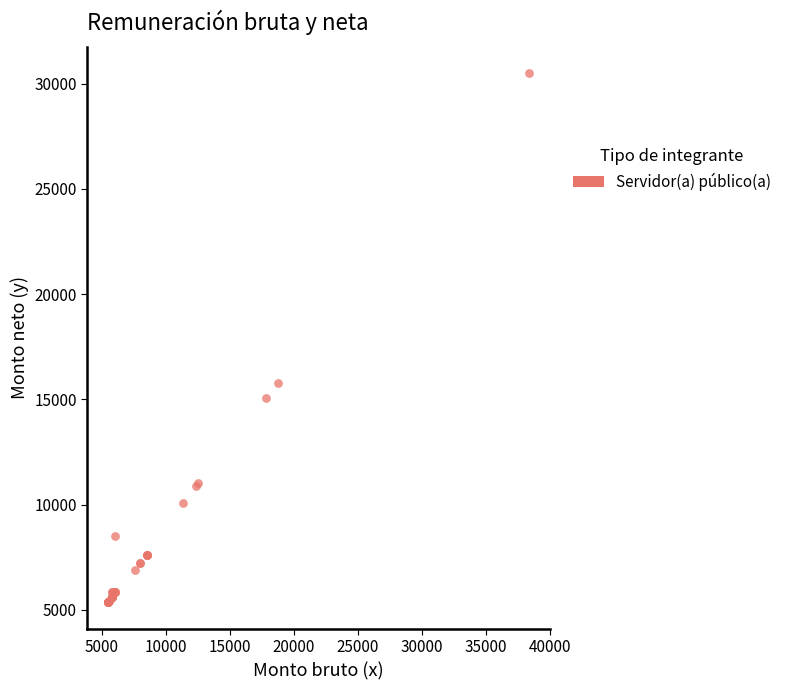

What Y value in the scatter plot is closest to 17923?

15771